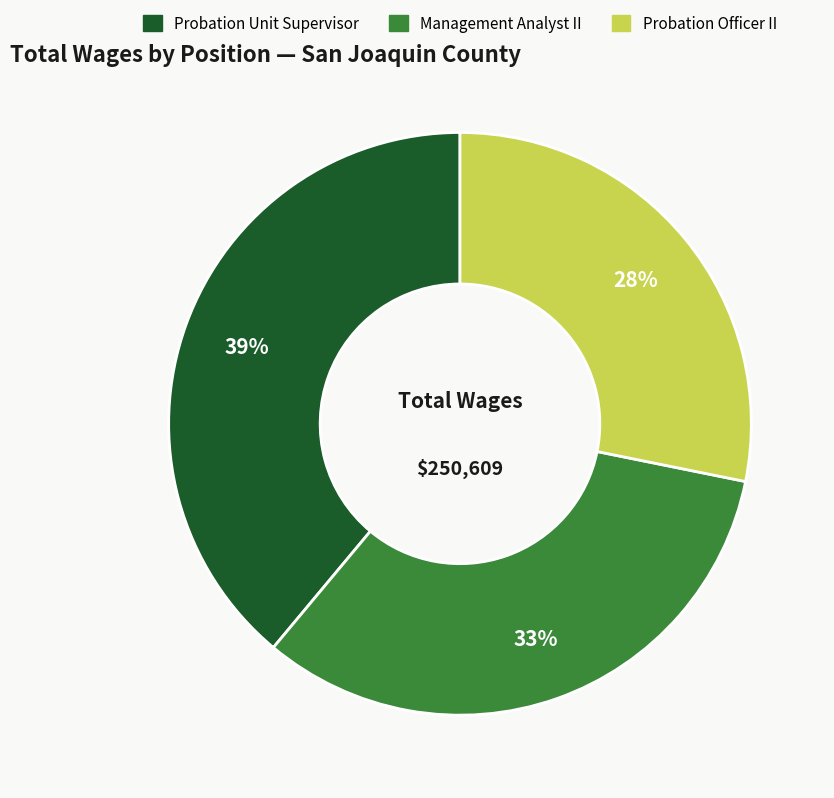

Approximately how many times larger is the value at Probation Unit Supervisor compared to Management Analyst II?

1.2